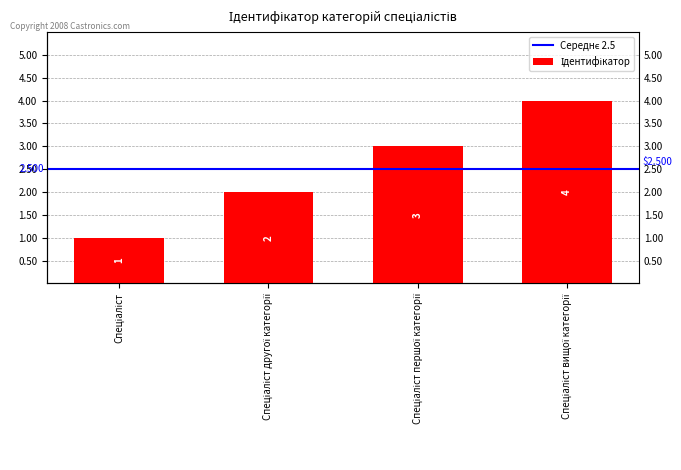

What is the label of the 3rd bar from the right?

Спеціаліст другої категорії